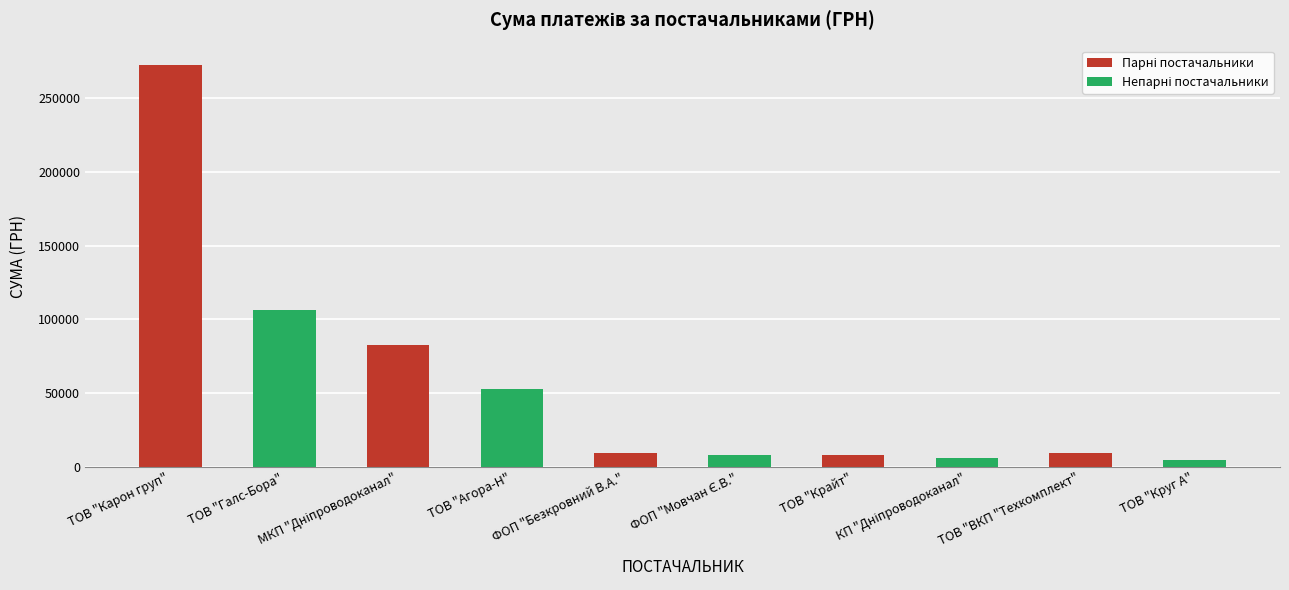

Between ТОВ "Карон груп" and ТОВ "Крайт", which is larger?

ТОВ "Карон груп"